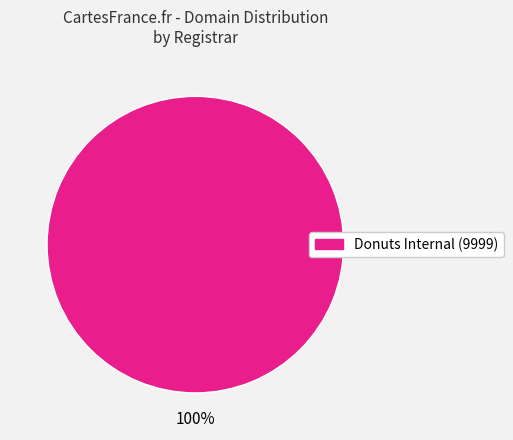

Is there any slice that represents more than half of the pie?

Yes